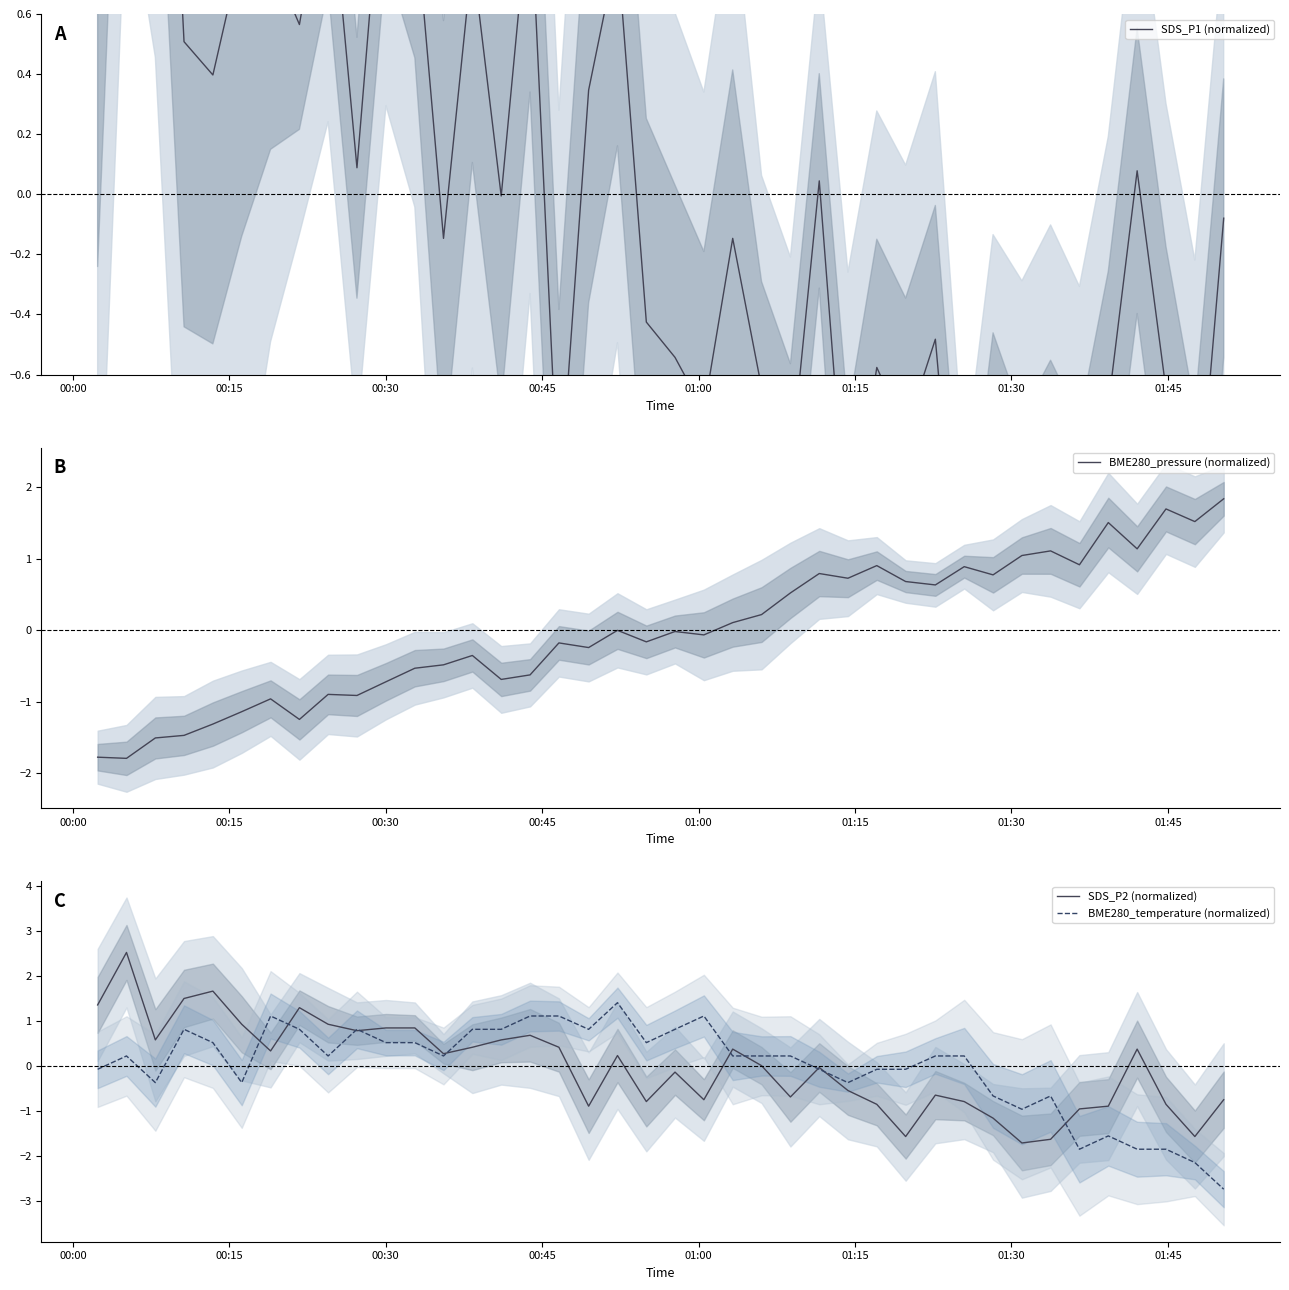

What is the lowest value of the BME280_temperature (normalized) series?

-2.7